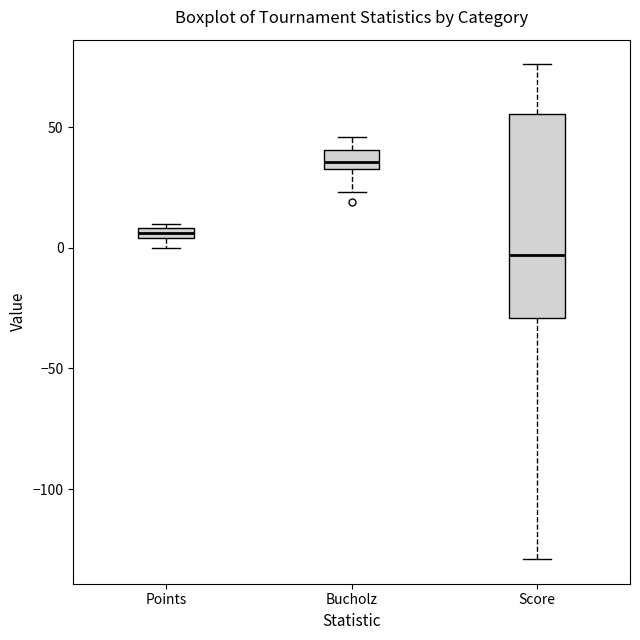

Where is the upper edge of the box for Points on the y-axis? The values are not printed on the chart, so give them approximately, as read against the axis.

10